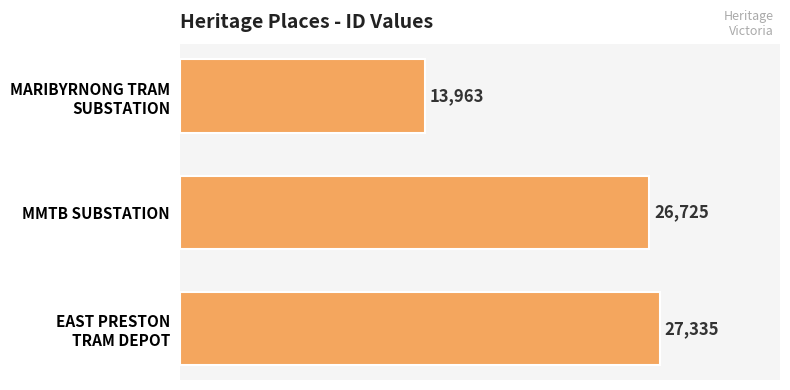

How many values are below 26725?

1